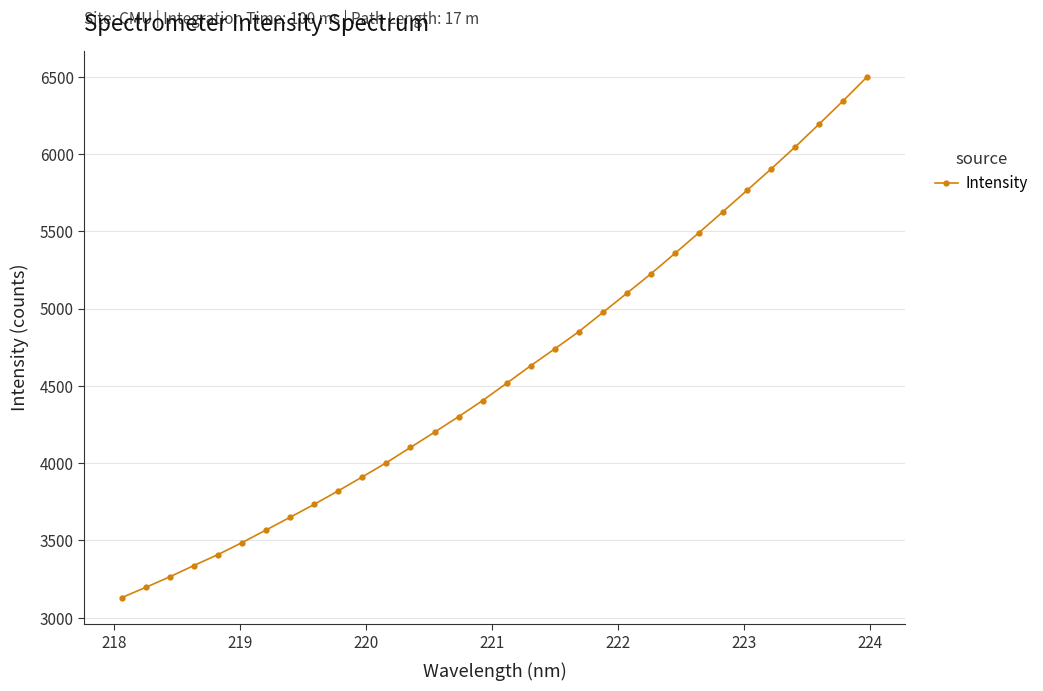

How many categories are shown in the chart?

32